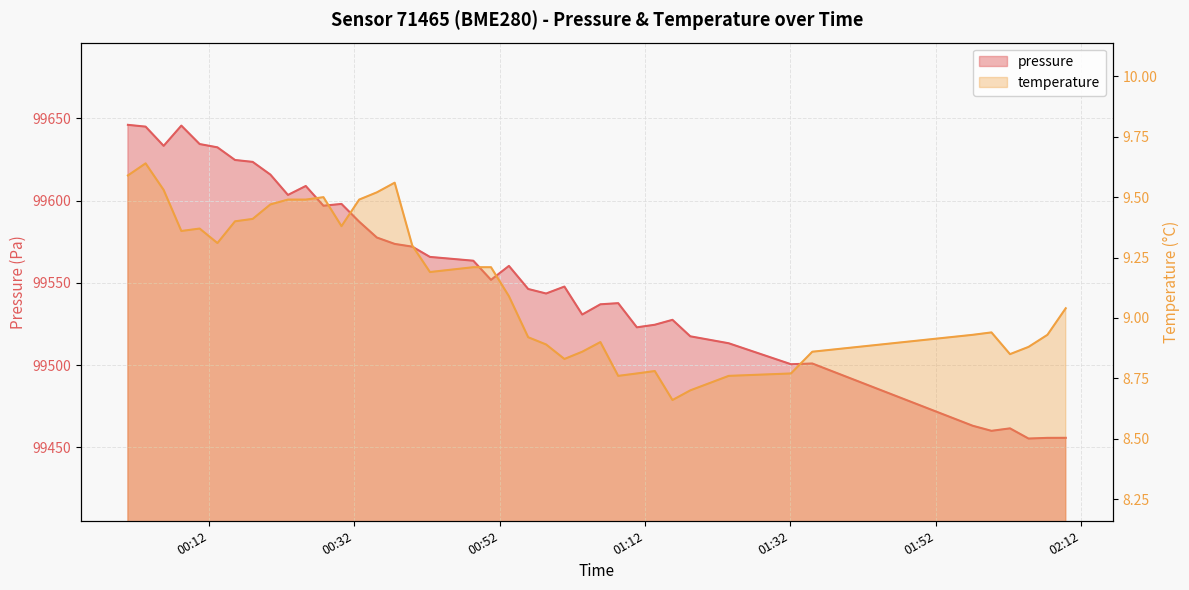

What is the value of the pressure point at the 26th from the left?

99536.9